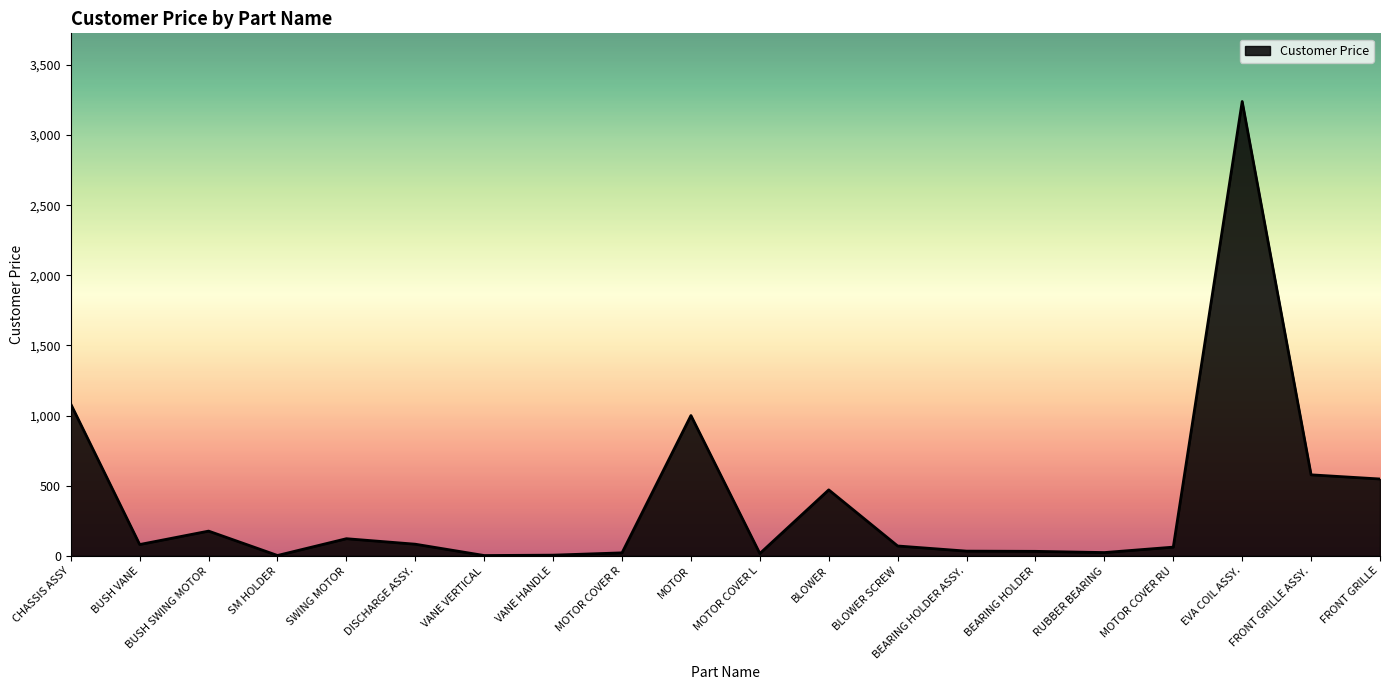

True or false: there are more than 2 points higher than both neighbors.

True